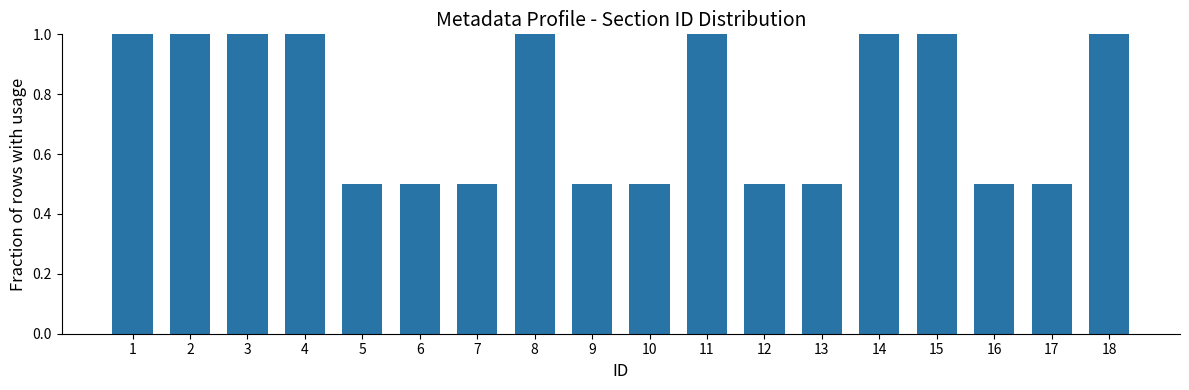

What is the sum of the values at 2 and 12?

1.5